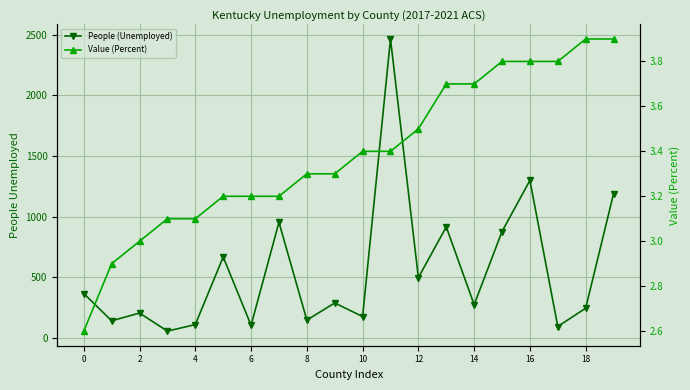

True or false: People (Unemployed) and Value (Percent) cross at least once.

False